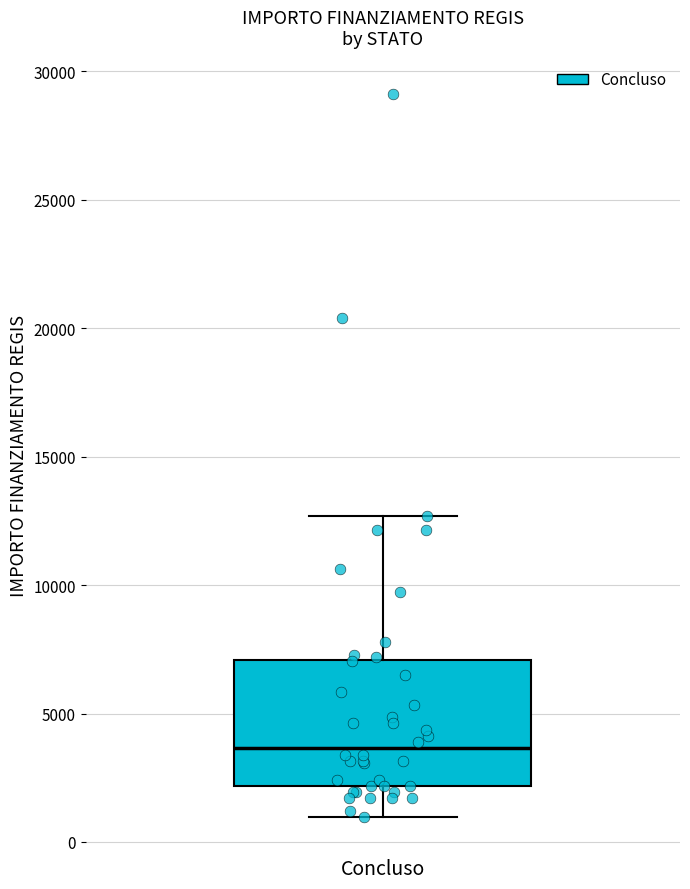

Read this box plot against the y-axis: the position of the median line, the range covered by the box, and the ends of both whiskers. The values are not printed on the chart, so give them approximately, as read against the axis.

median 3500, box 2000 to 7000, whiskers 1000 to 12500